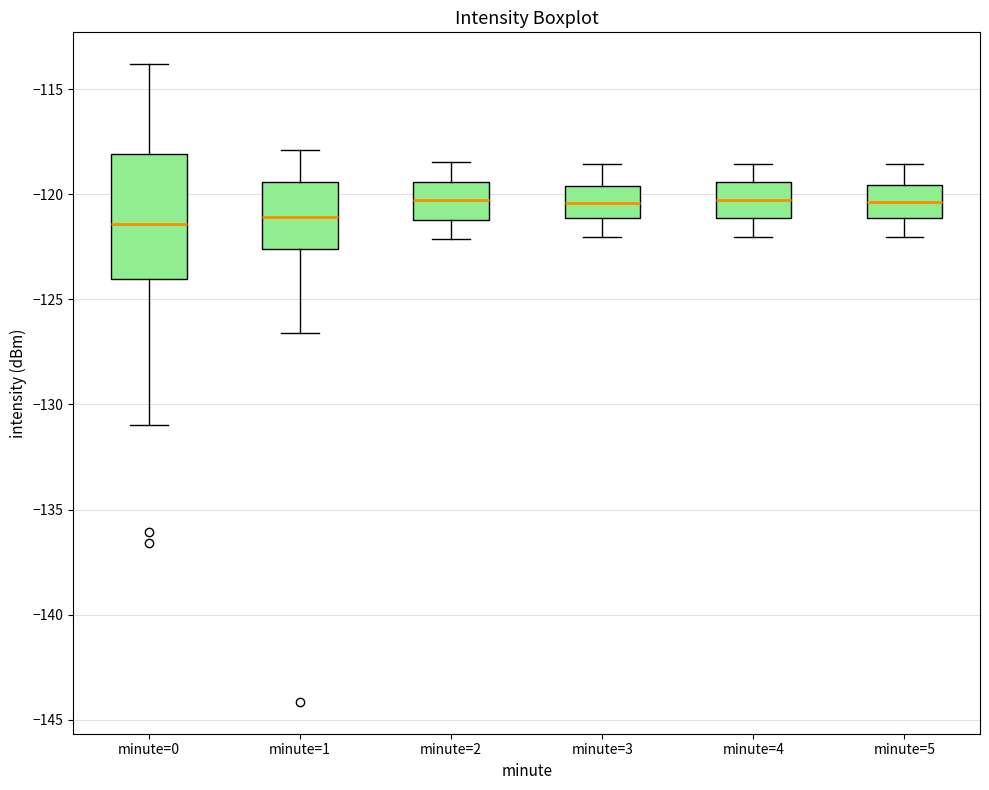

Reading left to right, read every box against the y-axis: the position of its median line, the range the box covers, and the ends of its whiskers. The values are not printed on the chart, so give them approximately, as read against the axis.

minute=0: median -121.5, box -124.0 to -118.0, whiskers -131.0 to -114.0
minute=1: median -121.0, box -122.5 to -119.5, whiskers -126.5 to -118.0
minute=2: median -120.5, box -121.0 to -119.5, whiskers -122.0 to -118.5
minute=3: median -120.5, box -121.0 to -119.5, whiskers -122.0 to -118.5
minute=4: median -120.5, box -121.0 to -119.5, whiskers -122.0 to -118.5
minute=5: median -120.5, box -121.0 to -119.5, whiskers -122.0 to -118.5